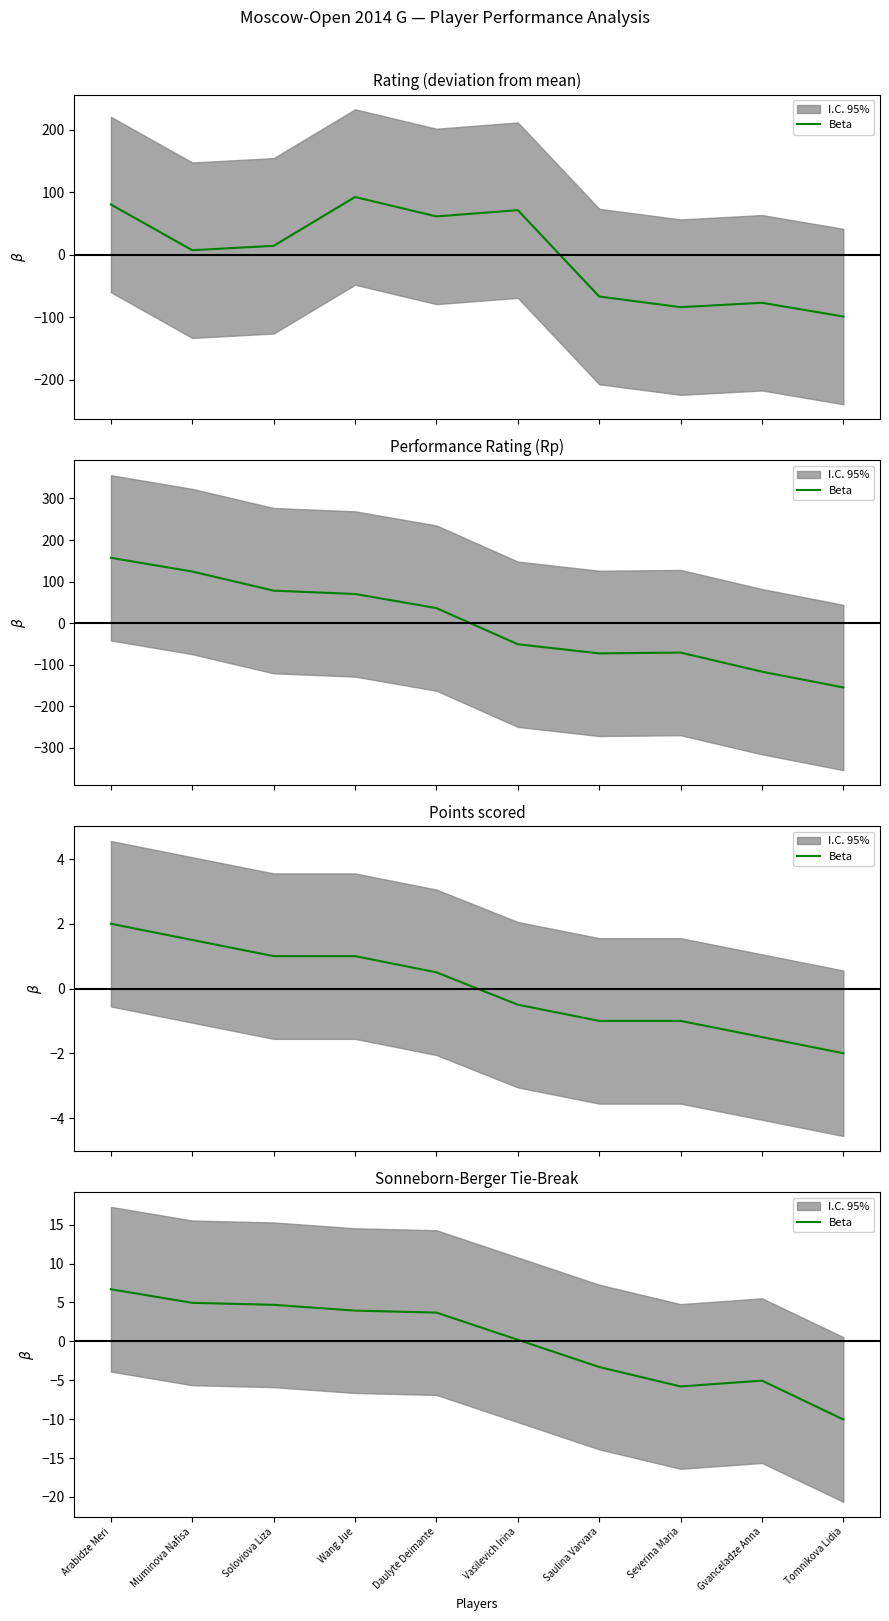

Which has a higher value, Severina Maria or Tomnikova Lidia?

Severina Maria